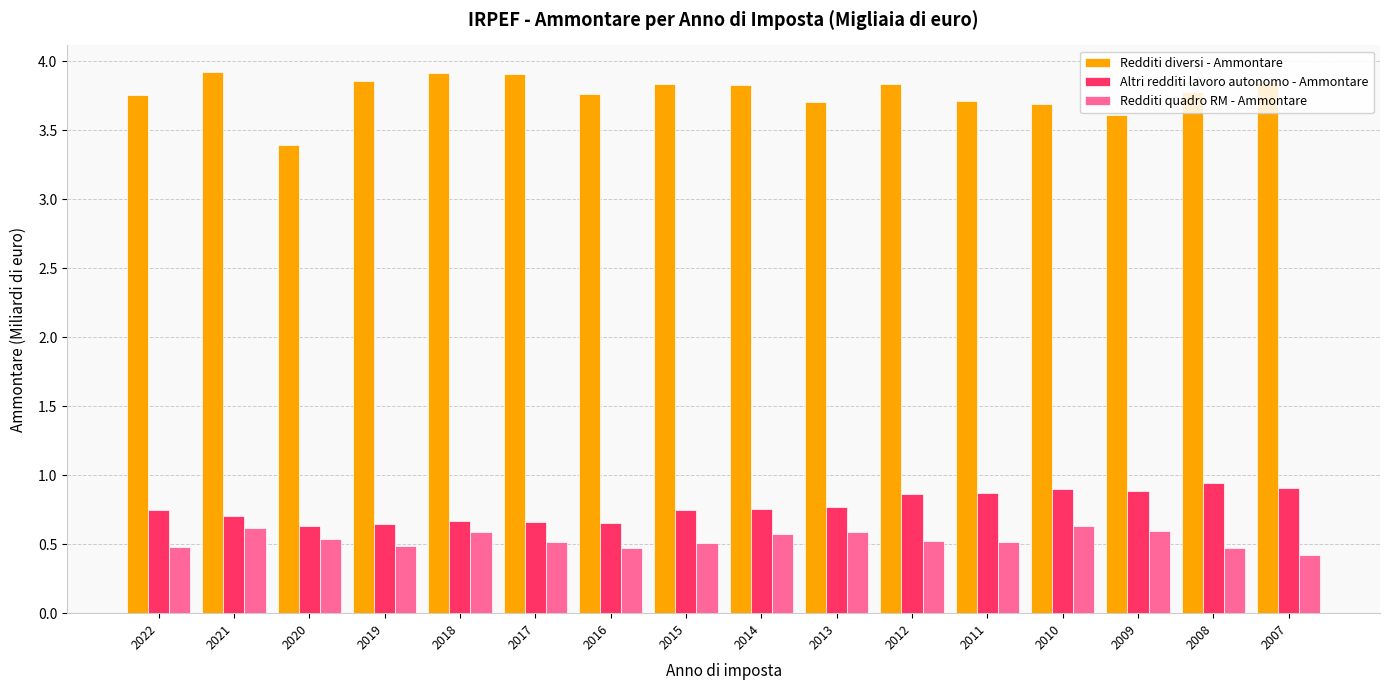

What is the total value across all series at 2021?

5.2